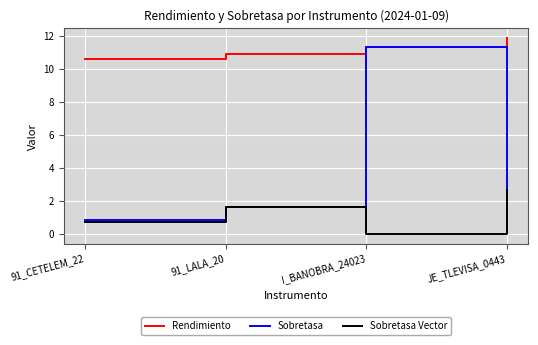

What is the highest value of the Sobretasa Vector series?

2.7